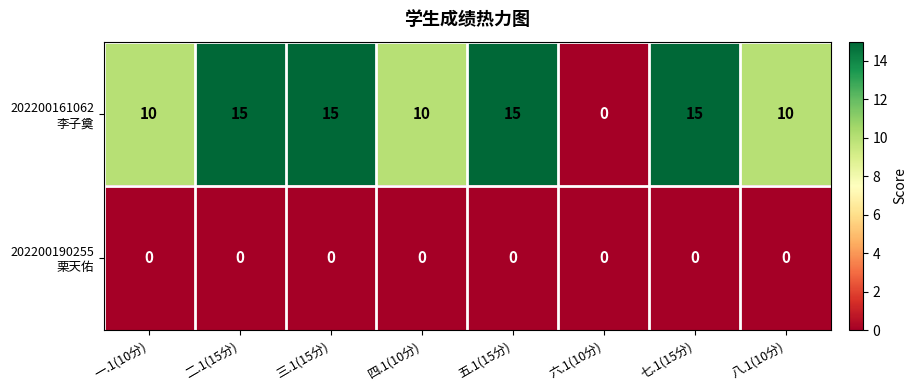

What is the spread (max minus min) of values at 四.1(10分)?

10